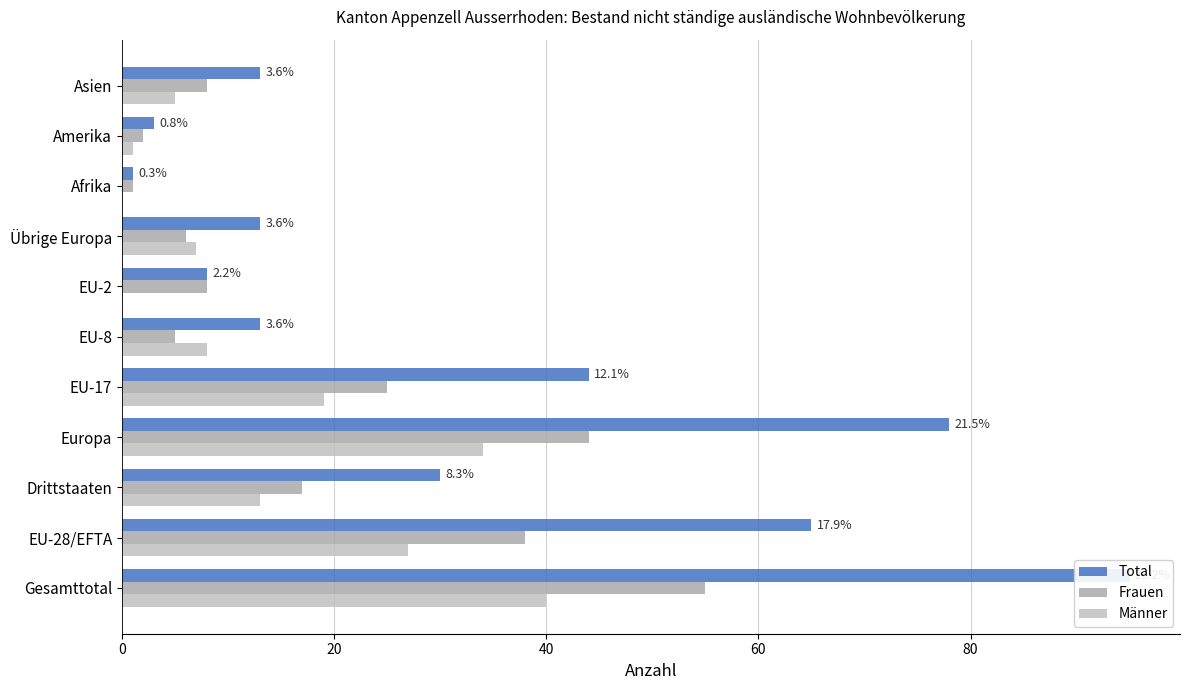

What is the greatest value displayed?

95